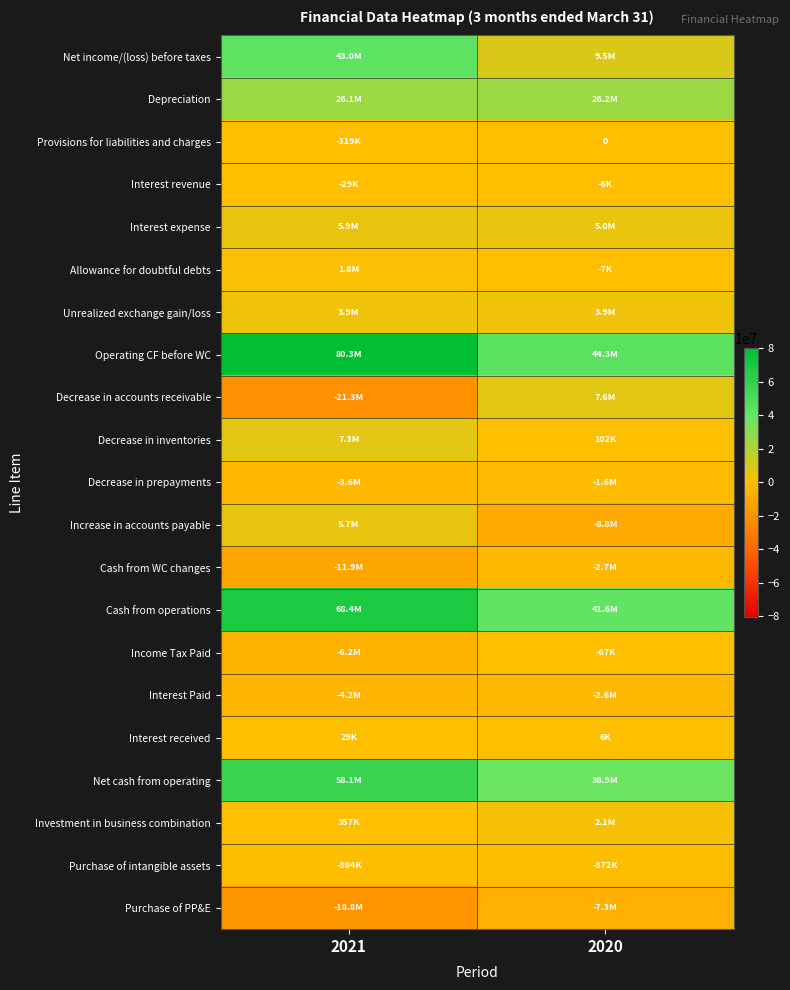

True or false: Net income/(loss) before taxes has a value of 43002612.9 at 2021.

True